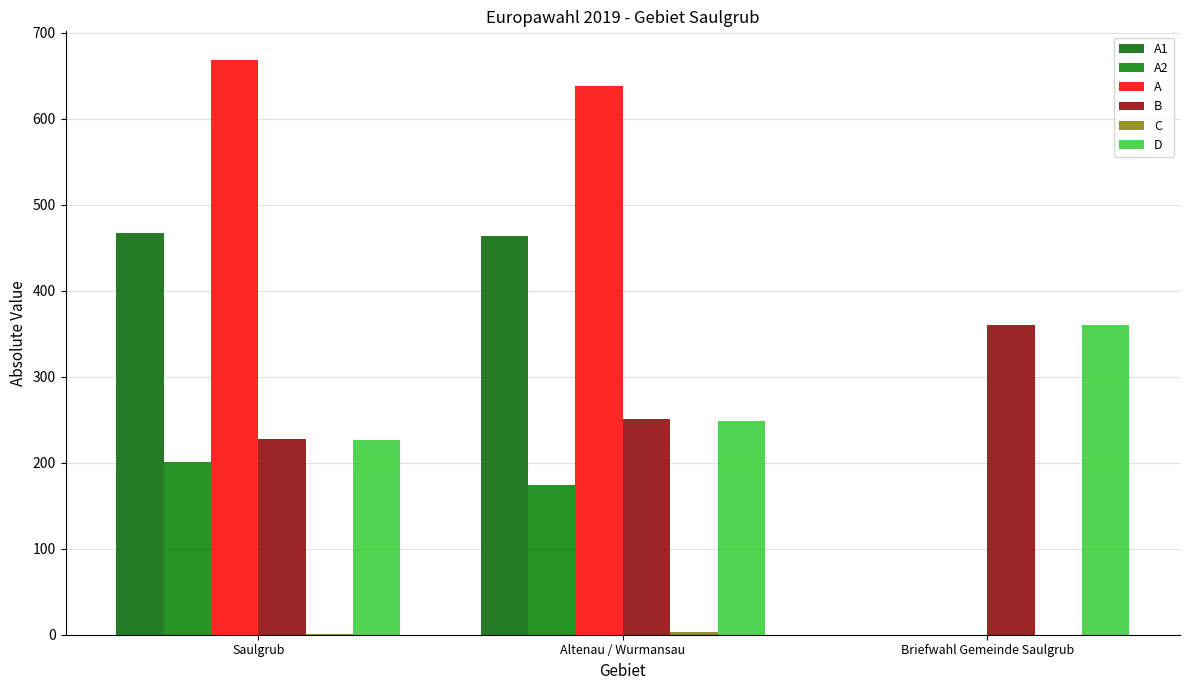

What is the average value of the A1 series?

310